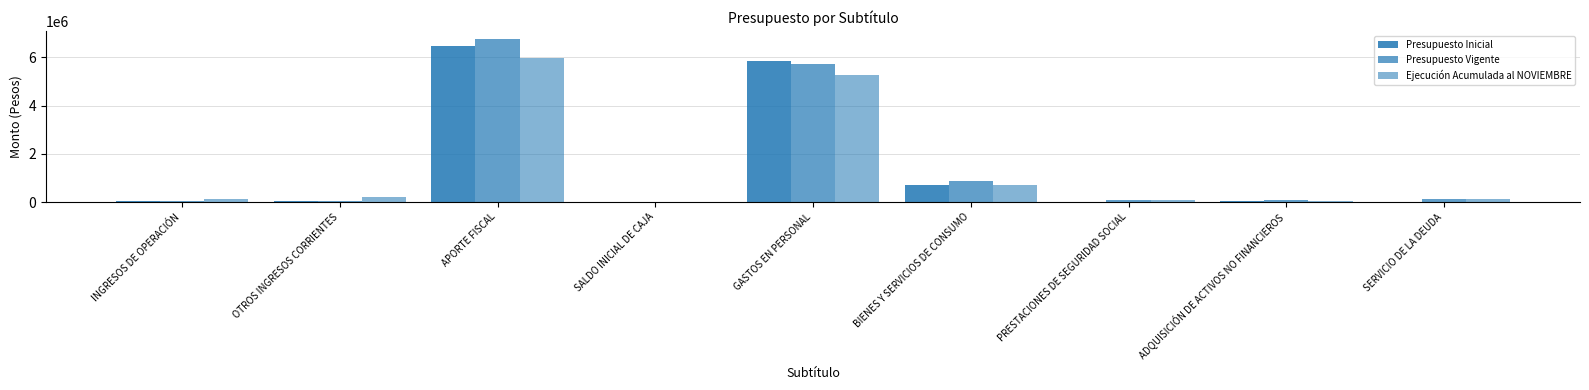

What is the sum of all Ejecución Acumulada al NOVIEMBRE values?

12524904